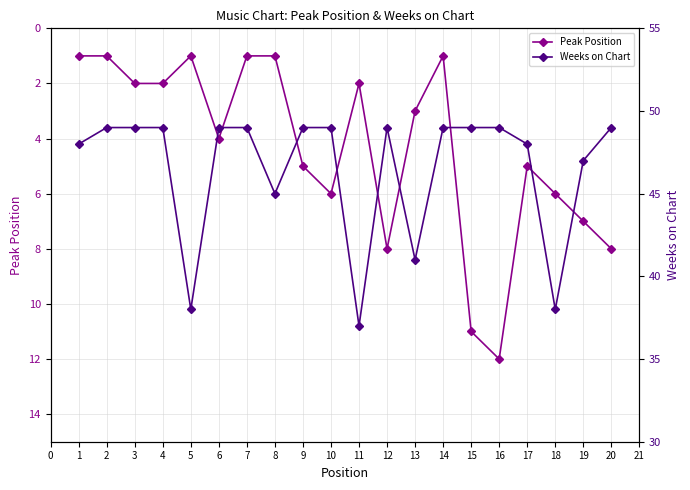

True or false: Weeks on Chart and Peak Position intersect in this chart.

False